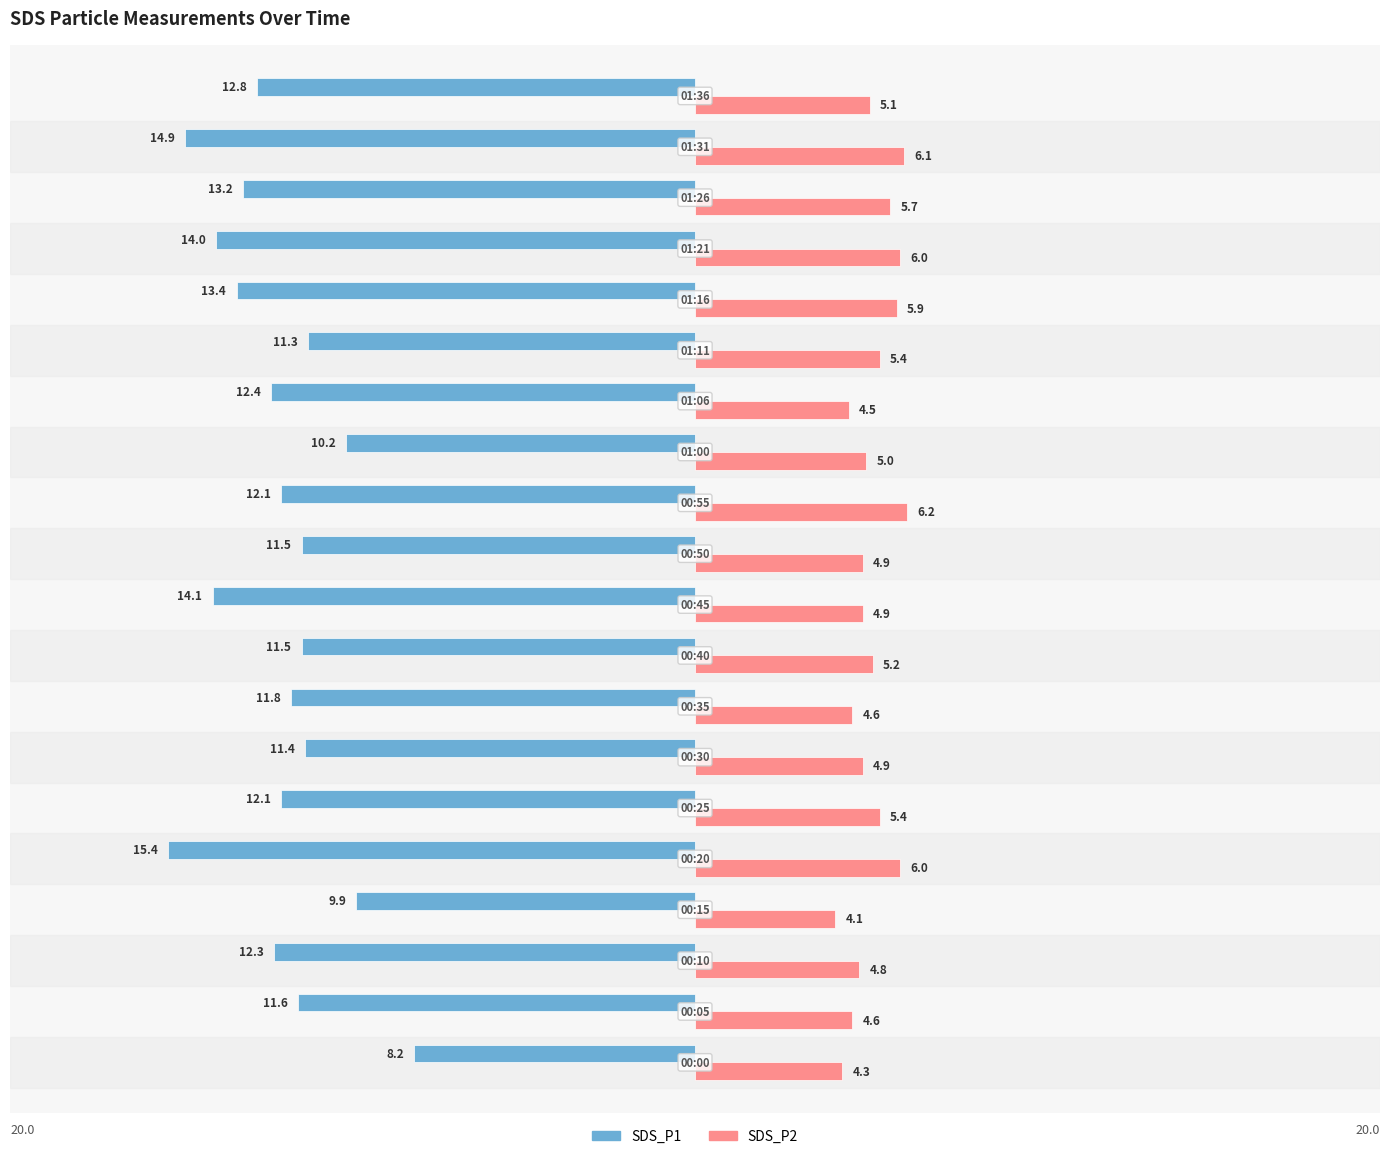

What is the average value of the SDS_P1 series?

-12.2